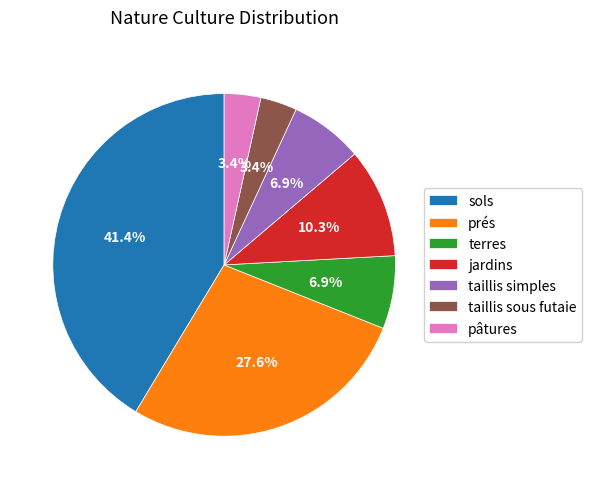

How many slices are in this pie chart?

7